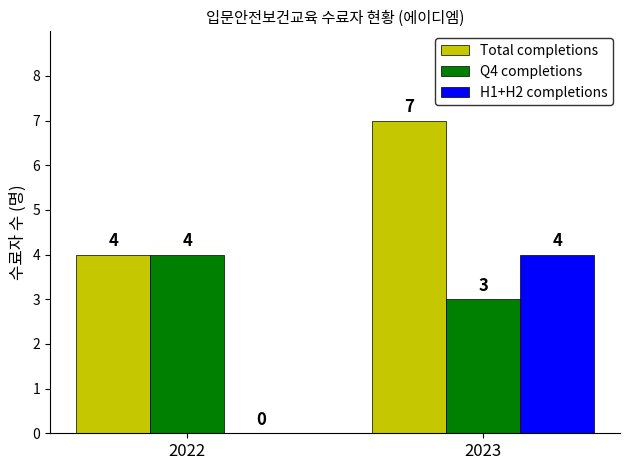

What is the average value of the Total completions series?

6